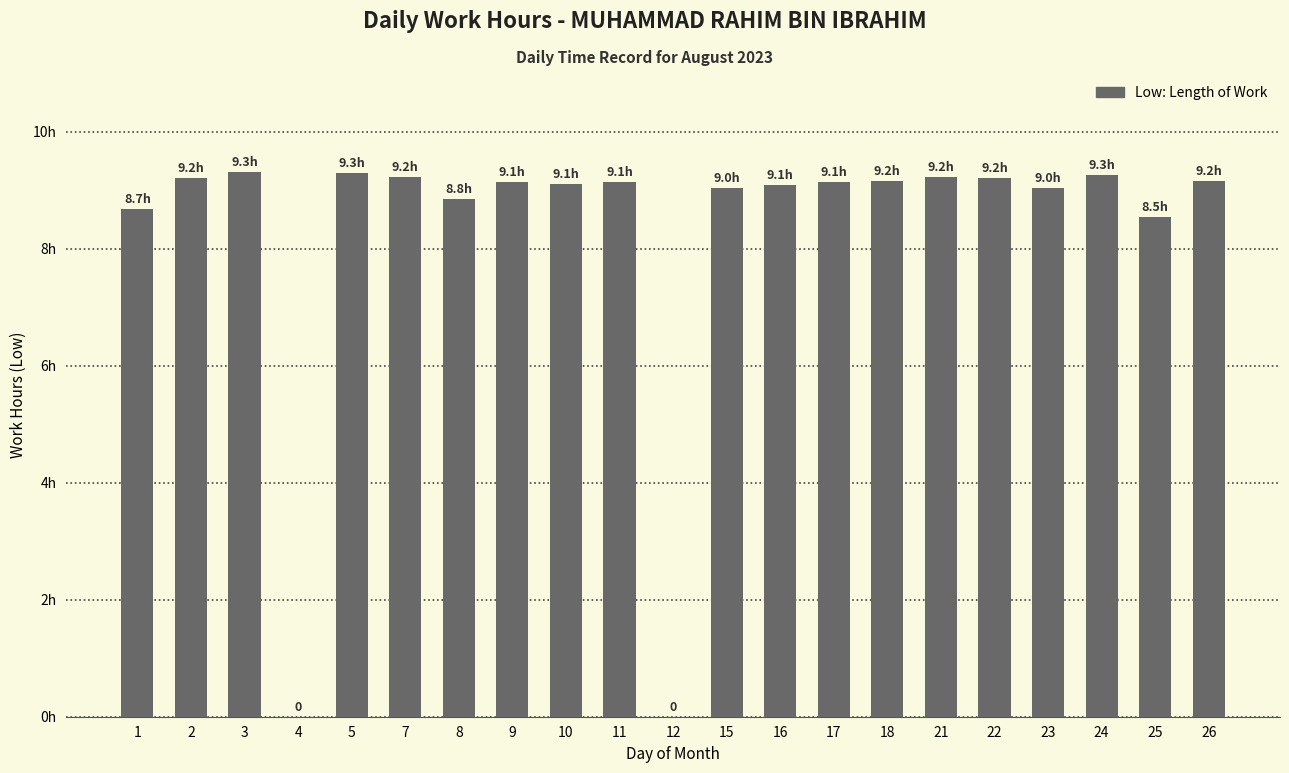

The chart shows a value of 8.8 at 8. True or false?

True